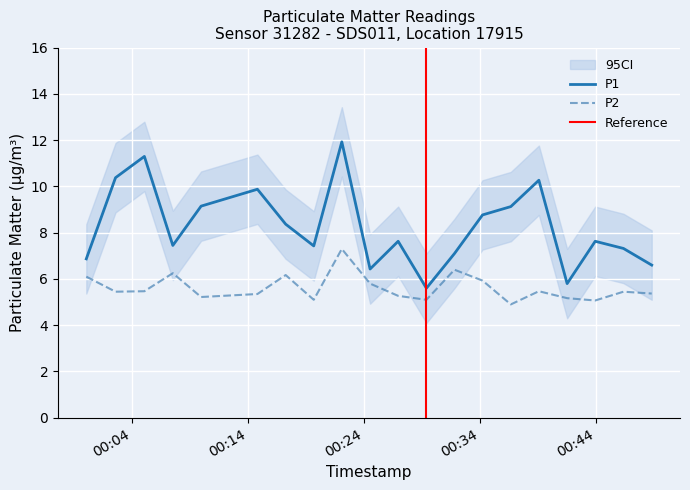

True or false: P2 and P1 cross at least once.

False